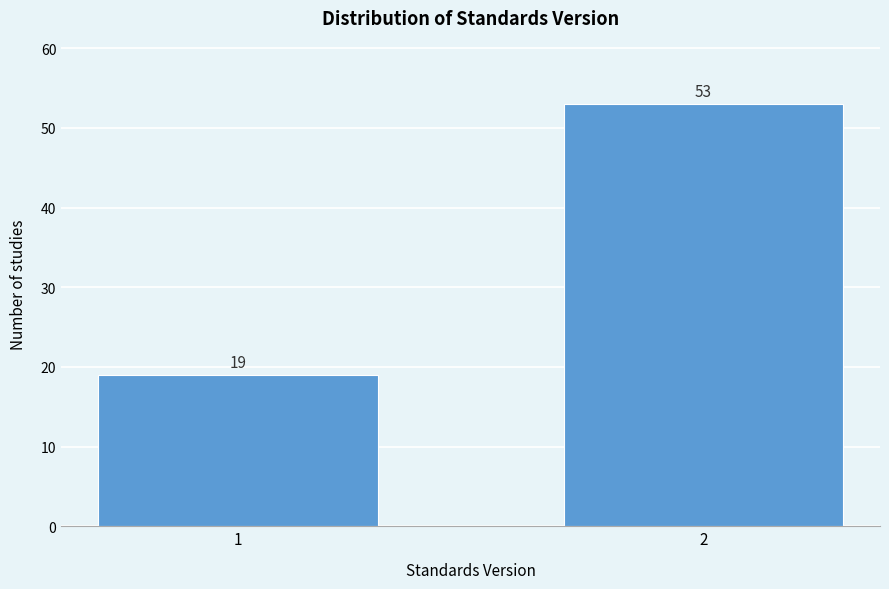

Reading left to right, list all the values displayed in this chart.

1=19	2=53